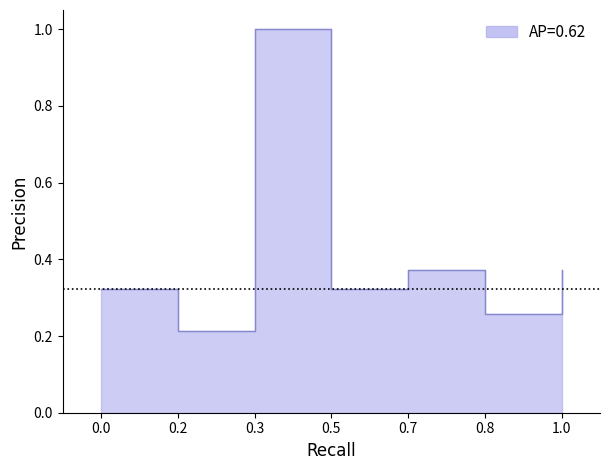

Where is the data nearest to the value 0?

0.2